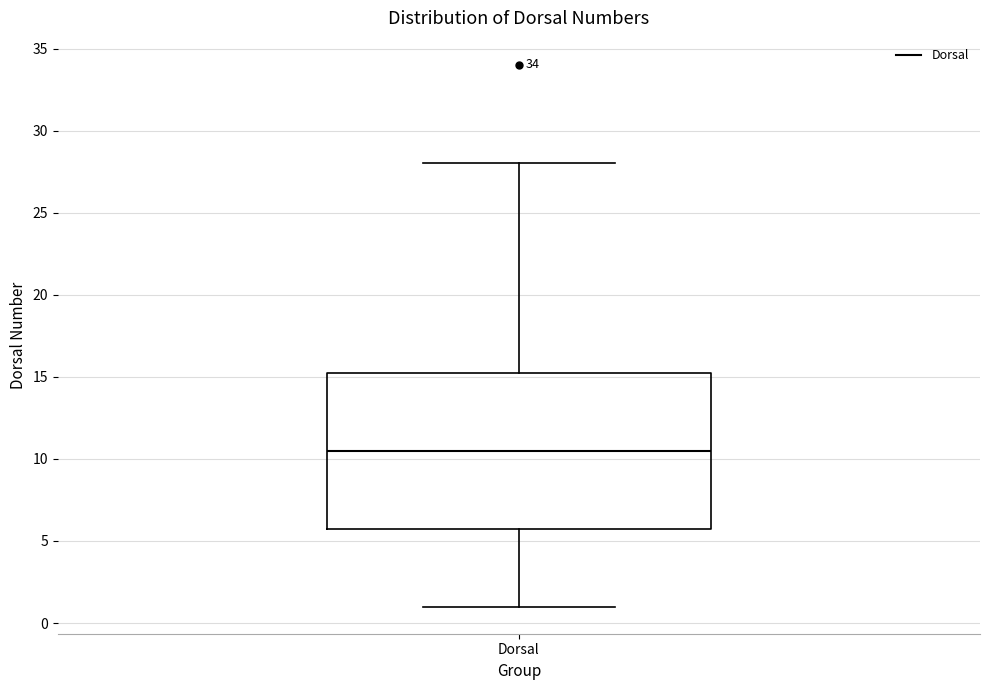

Where does the lower whisker of the box for Dorsal end on the y-axis? The values are not printed on the chart, so give them approximately, as read against the axis.

1.0